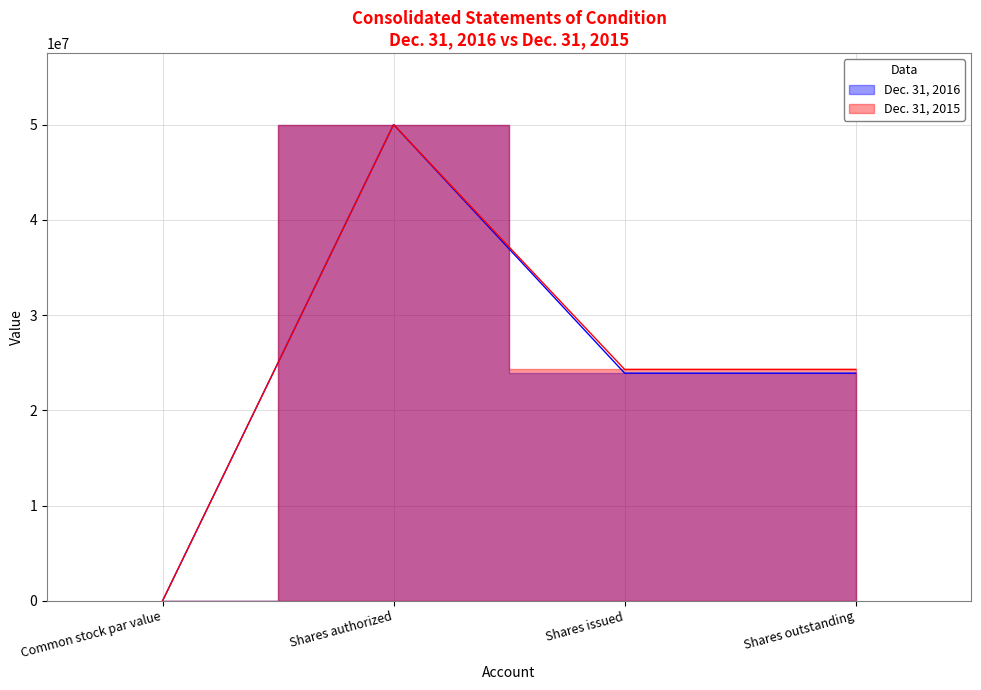

True or false: Dec. 31, 2015 has a value of 67741134 at Shares authorized.

False